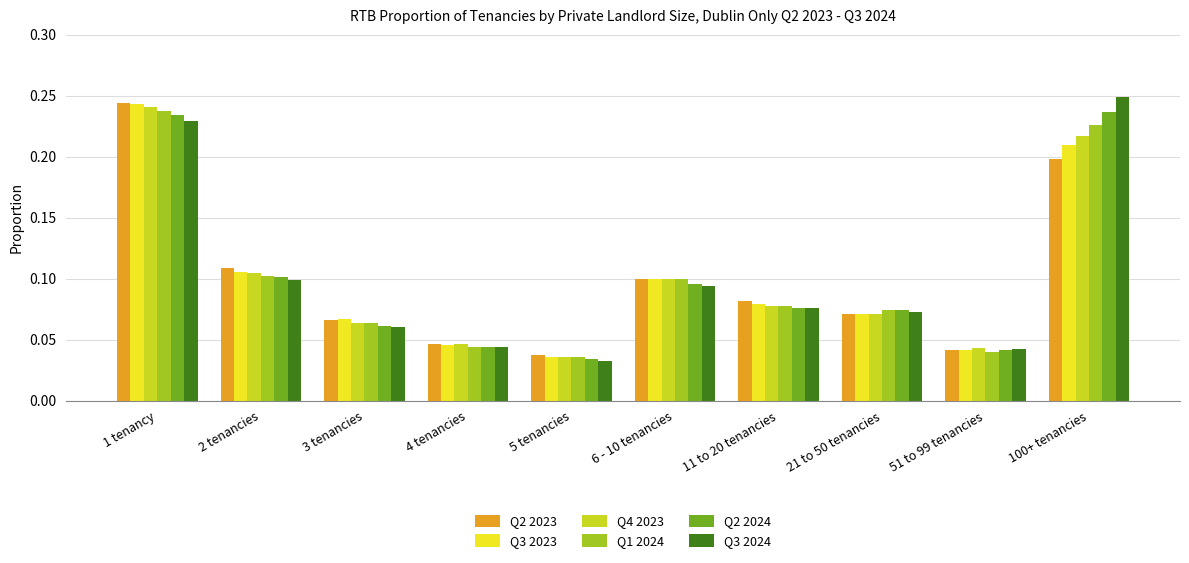

The Q2 2024 series shows 0.1 at 21 to 50 tenancies. True or false?

True